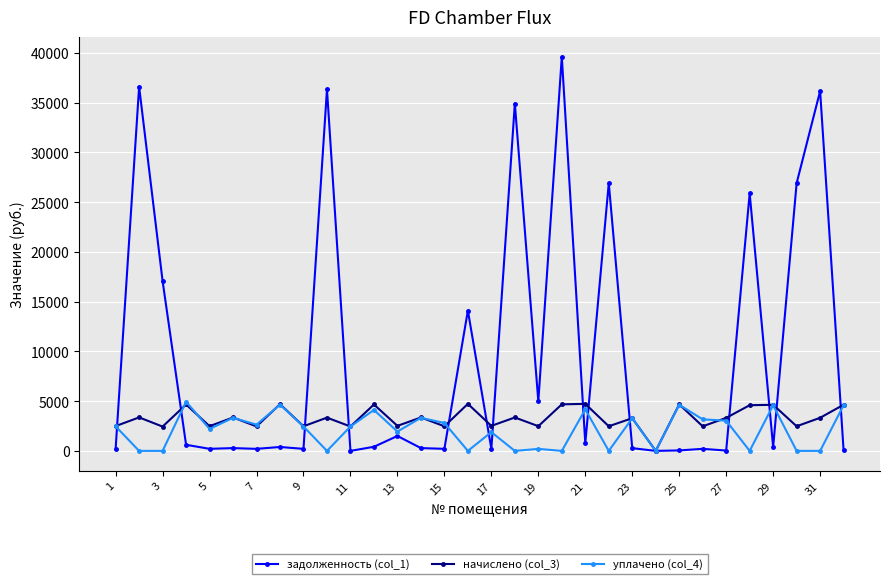

True or false: задолженность (col_1) has more than 2 interior local peaks.

True